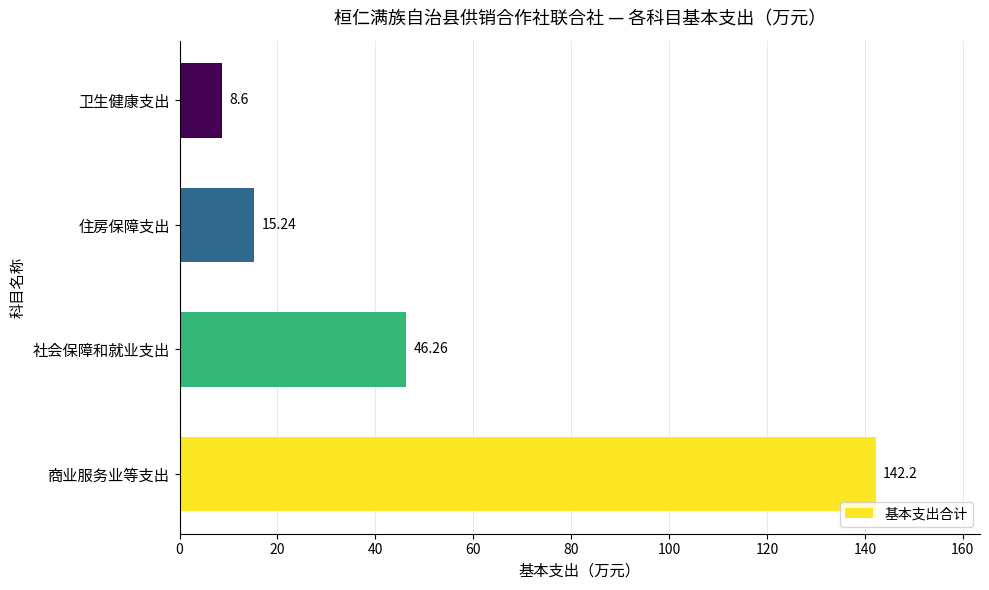

Are the bars grouped side by side (vs. stacked)?

No